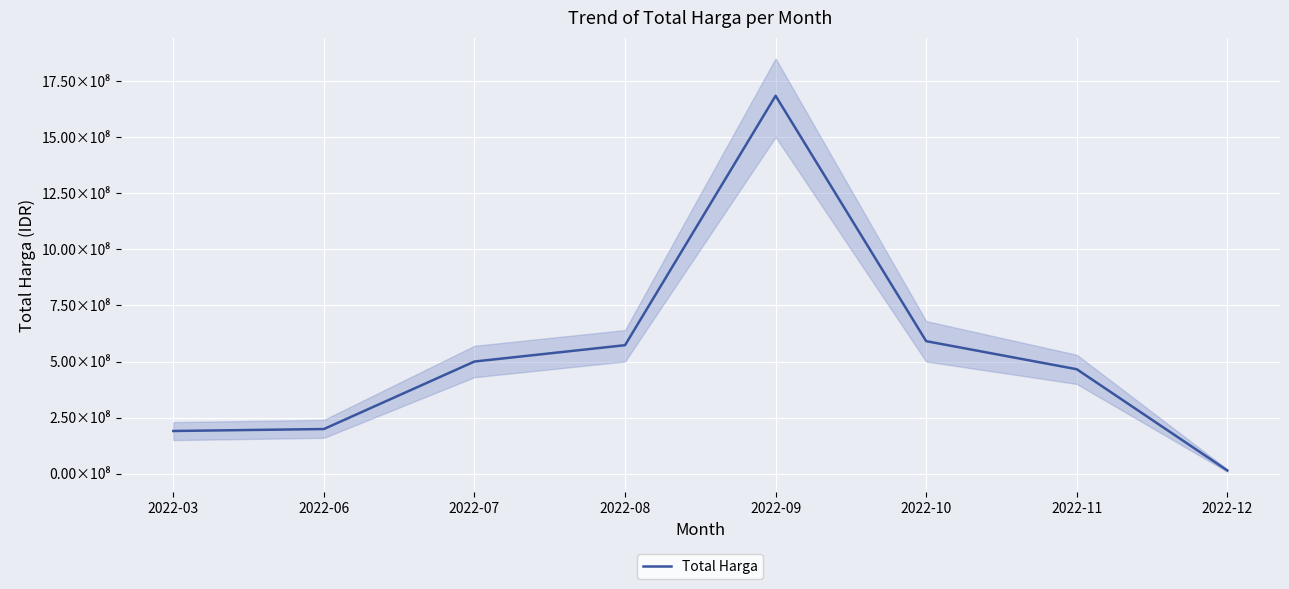

Which label corresponds to the largest value in the chart?

2022-09